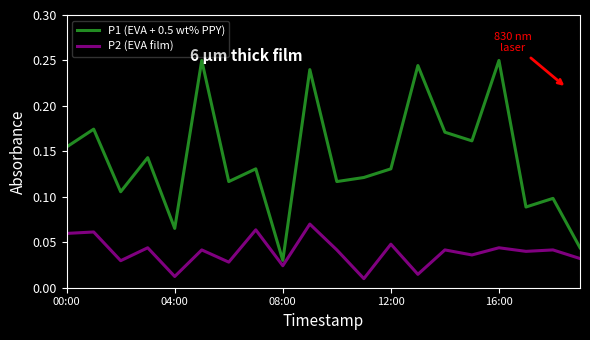

List the series in order of their peak value, lowest first.

P2 (EVA film), P1 (EVA + 0.5 wt% PPY)